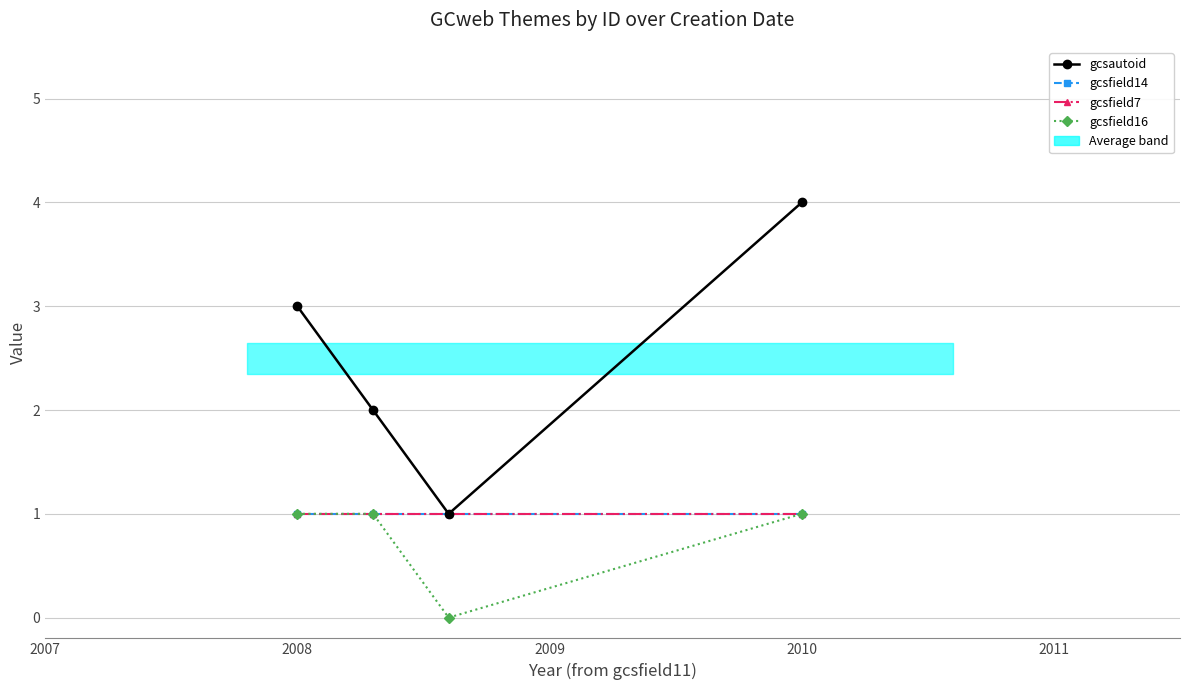

At which category is the sum across all series the highest?

2010